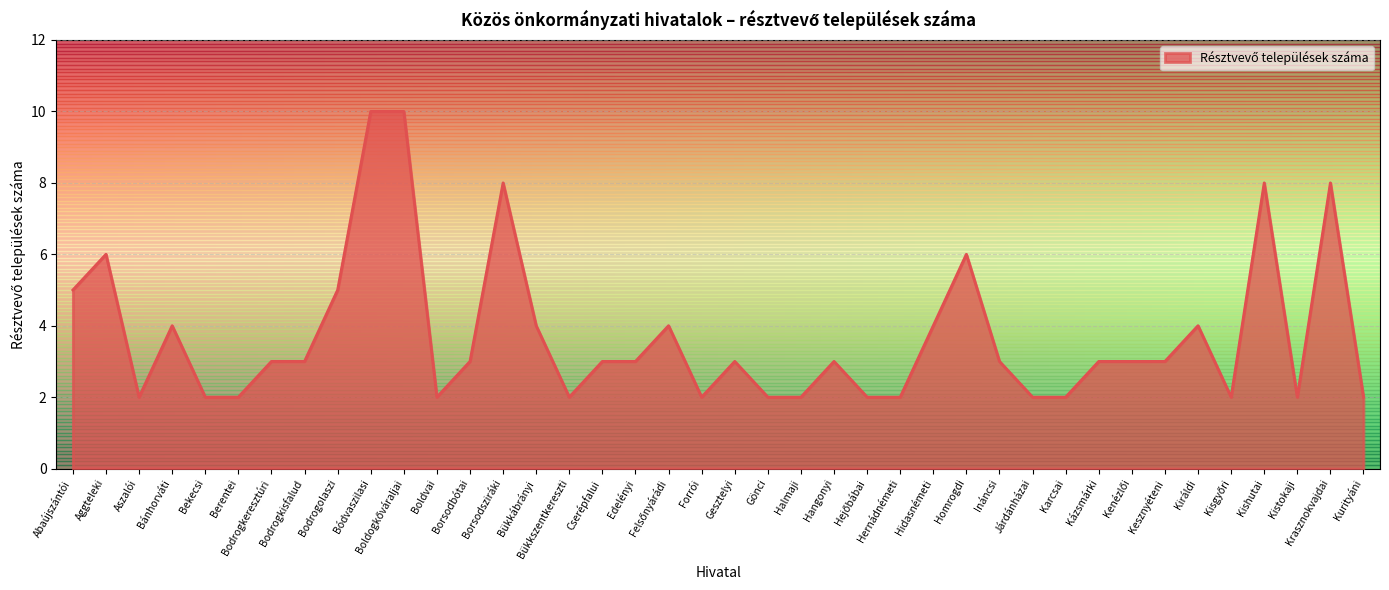

Where is the first local minimum?

Aszalói